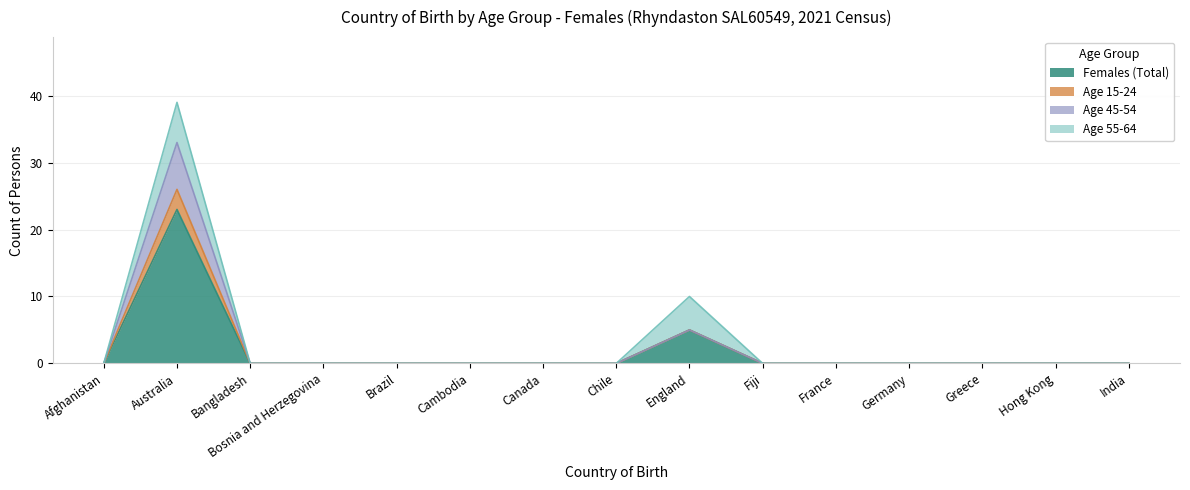

At which category is the sum across all series the highest?

Australia